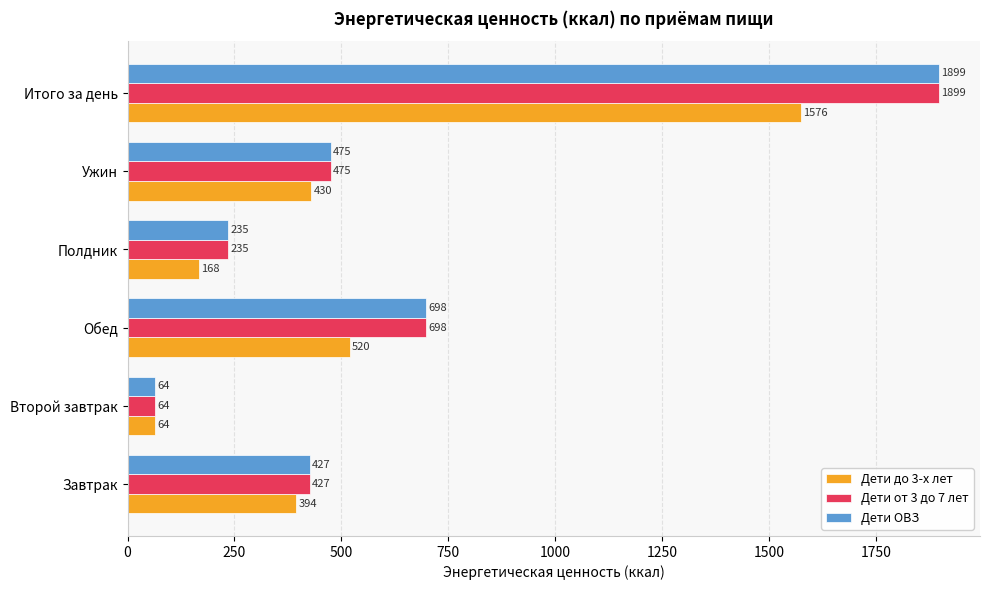

How many categories are shown in the chart?

6